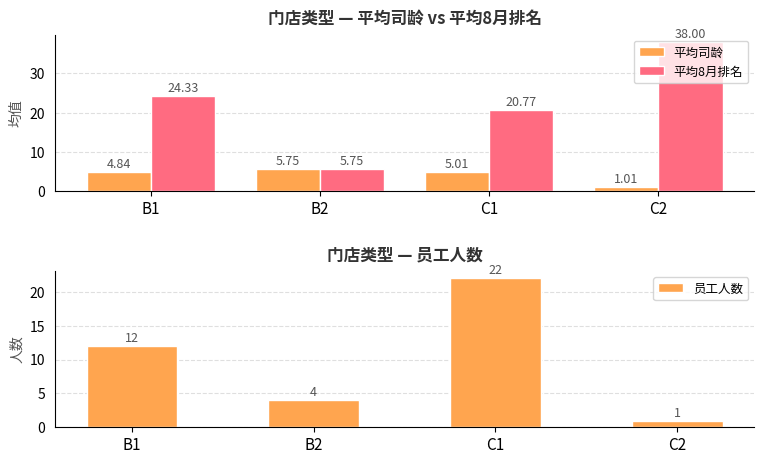

True or false: 员工人数 has a value of 34.7 at C1.

False